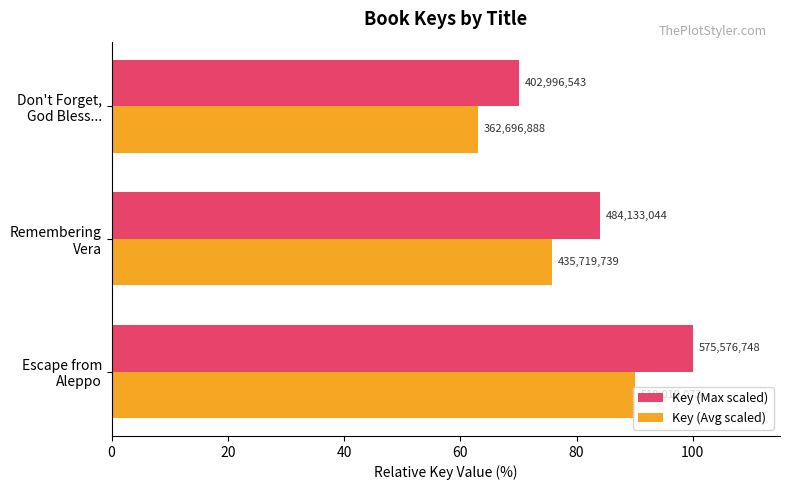

What are all the series names shown in the legend?

Key (Max scaled), Key (Avg scaled)